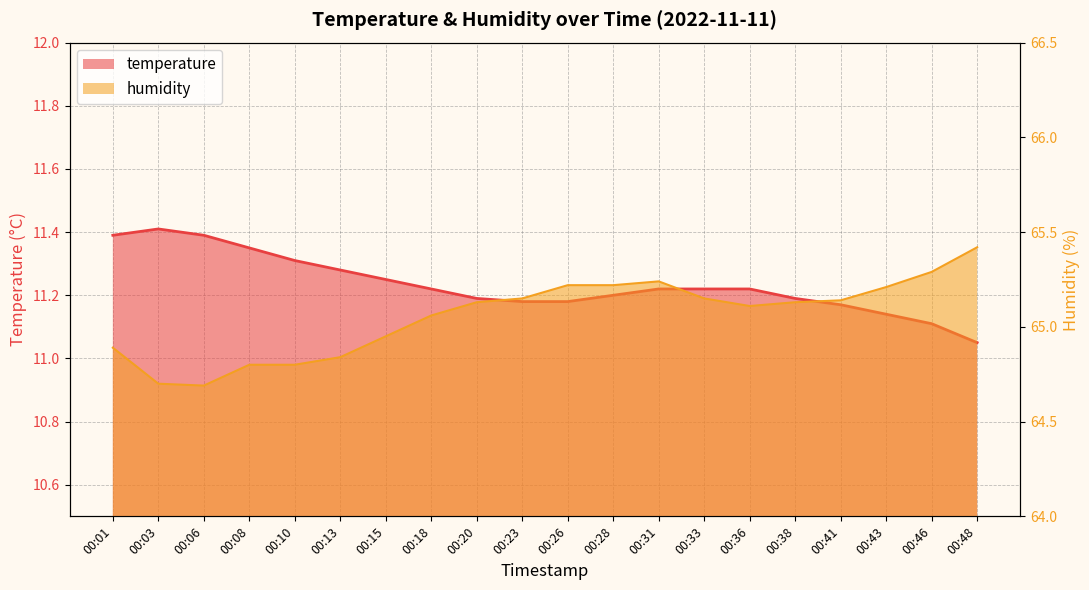

Which series changed the most between 00:20 and 00:28?

humidity